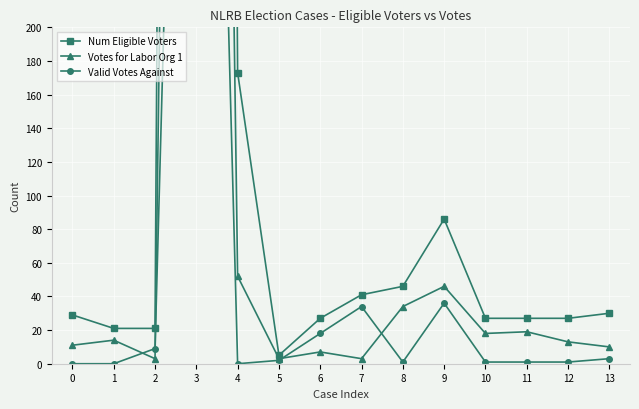

Rank the series by their maximum value, from highest to lowest.

Num Eligible Voters, Votes for Labor Org 1, Valid Votes Against